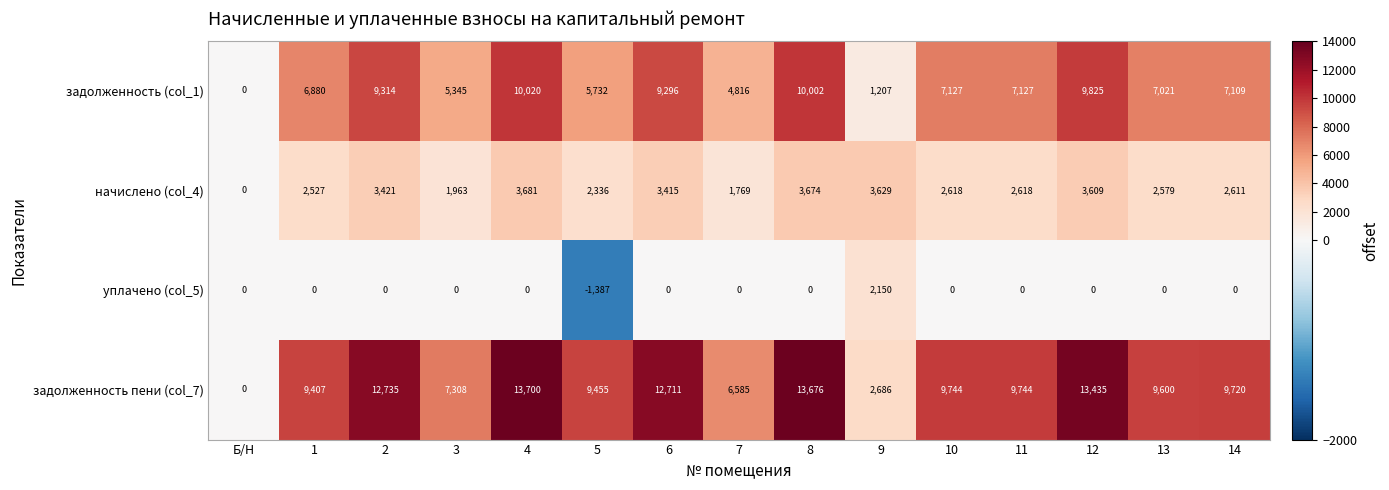

What is the difference between the highest and lowest values at 13?

9600